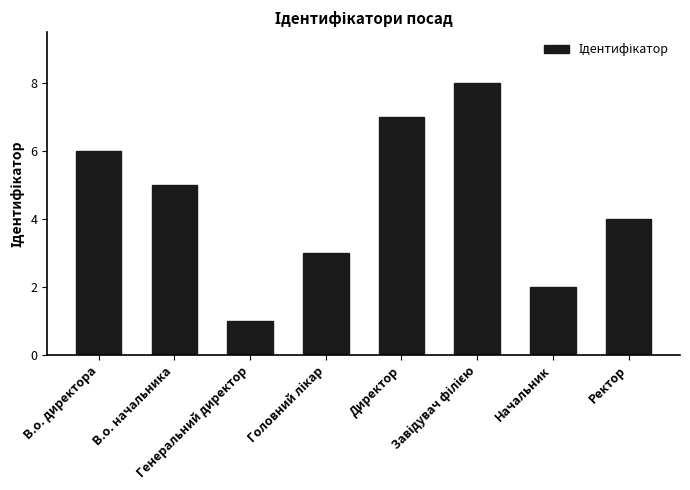

The value at Директор is 4. True or false?

False